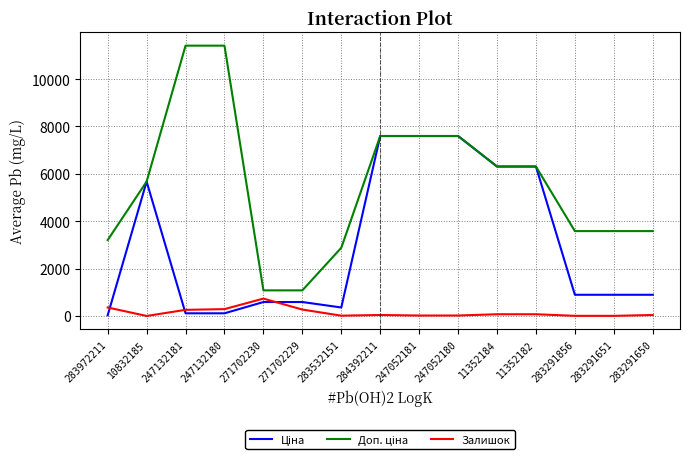

What is the spread (max minus min) of values at 271702230?

491.7